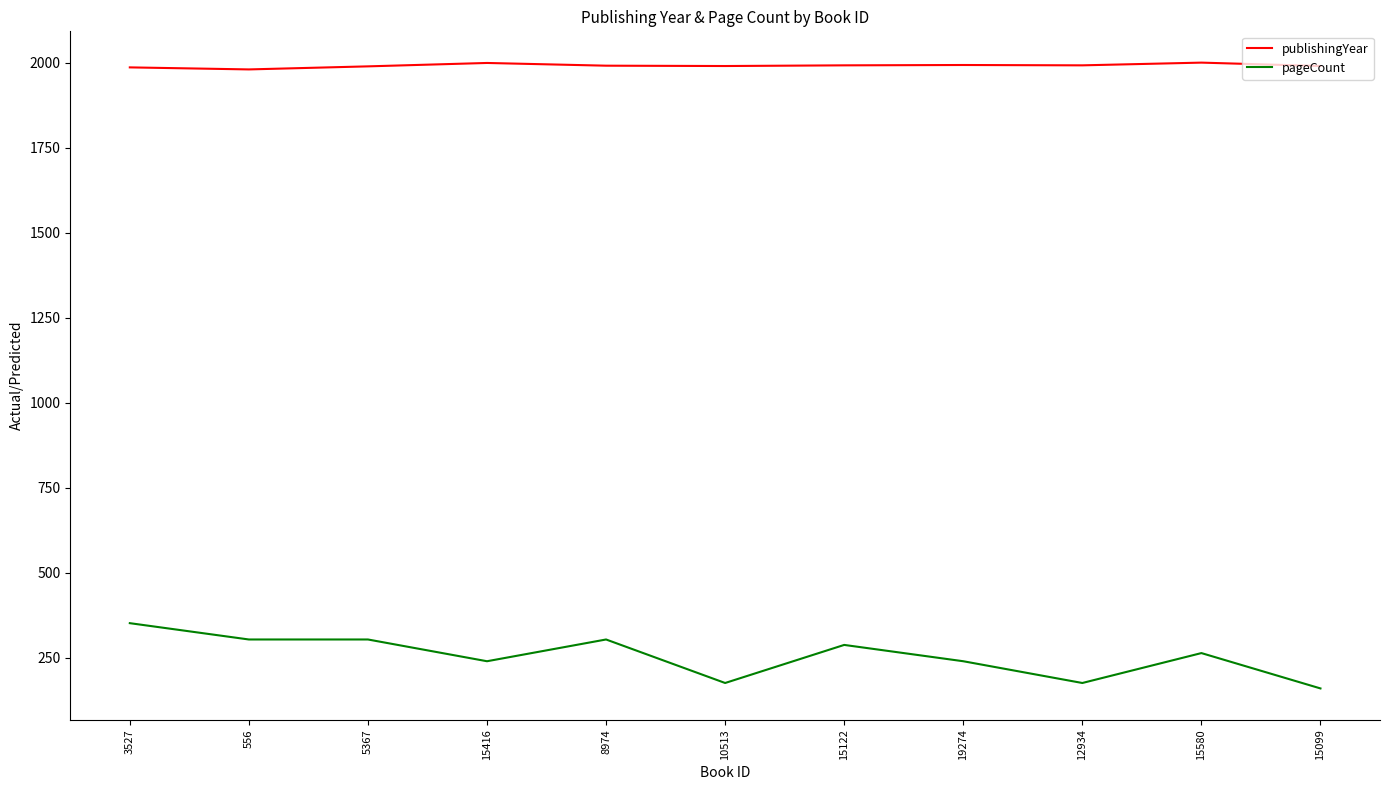

True or false: pageCount and publishingYear intersect in this chart.

False